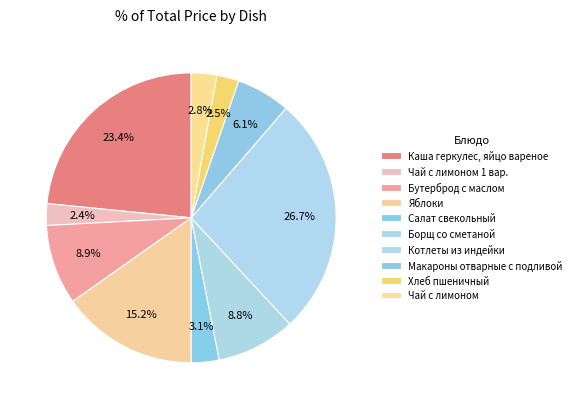

How many slices are in this pie chart?

10